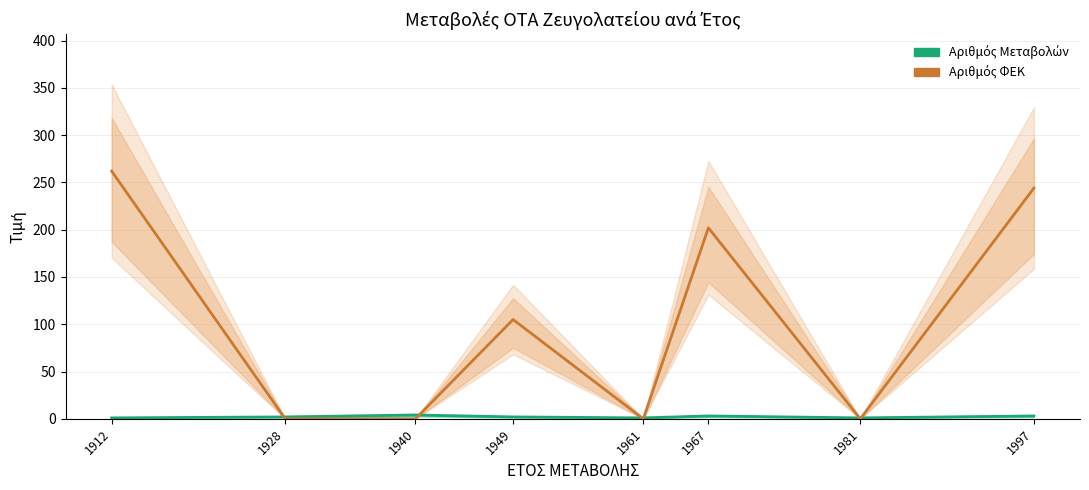

How many values in Αριθμός ΦΕΚ are above zero?

4